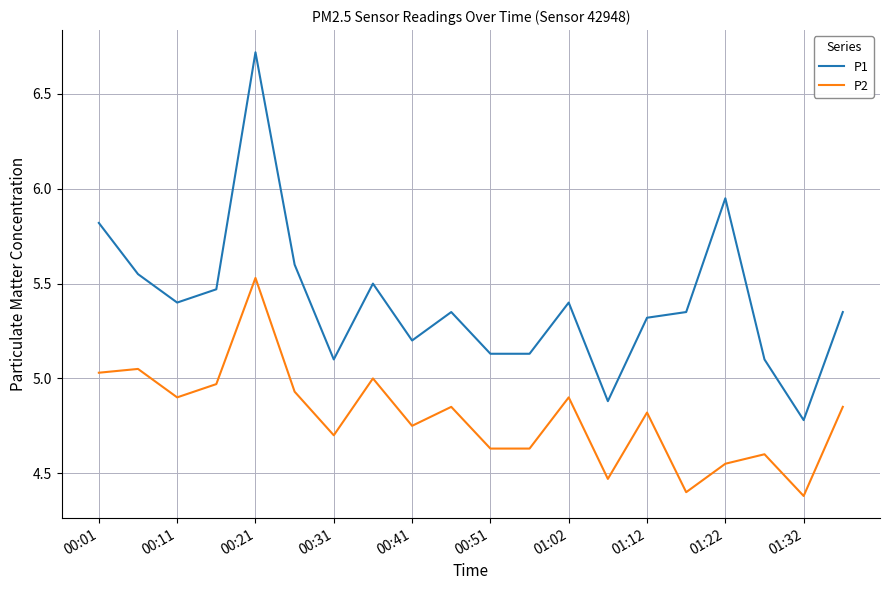

Which series has the largest total across all categories?

P1